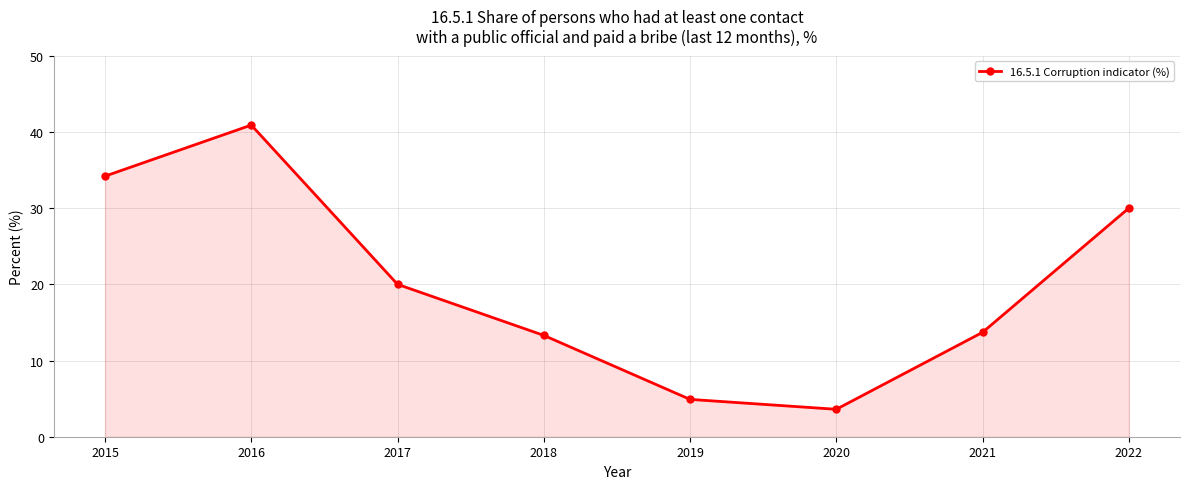

True or false: the data shows 53.3 at 2016.

False